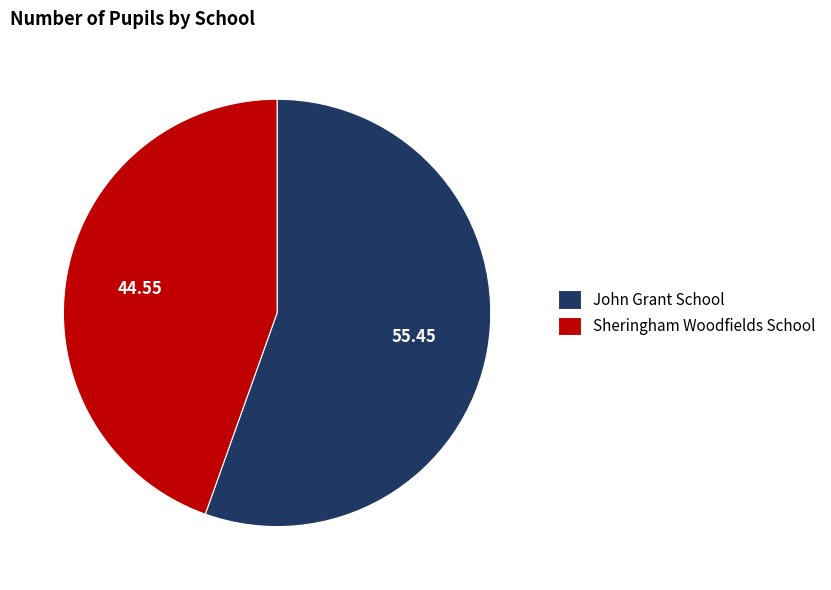

The Sheringham Woodfields School slice represents 51% of the pie. True or false?

False